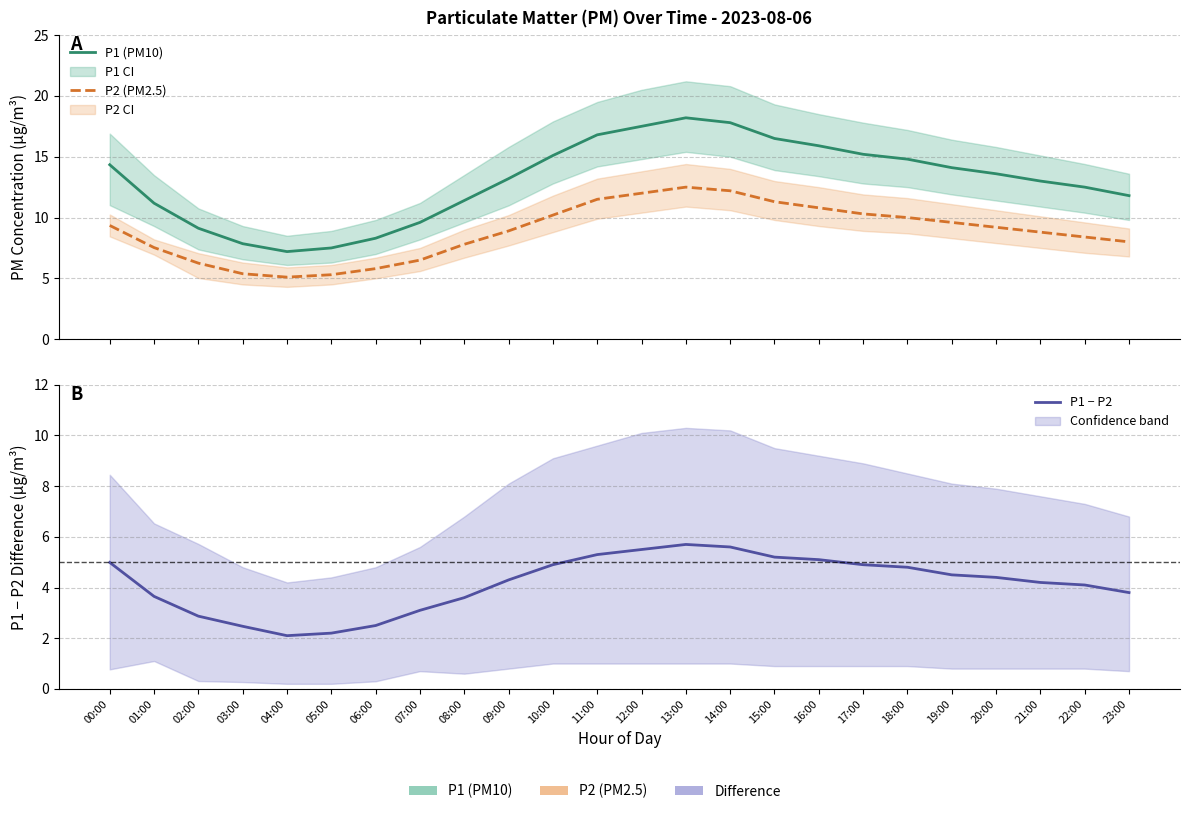

Count the number of categories in the chart.

24